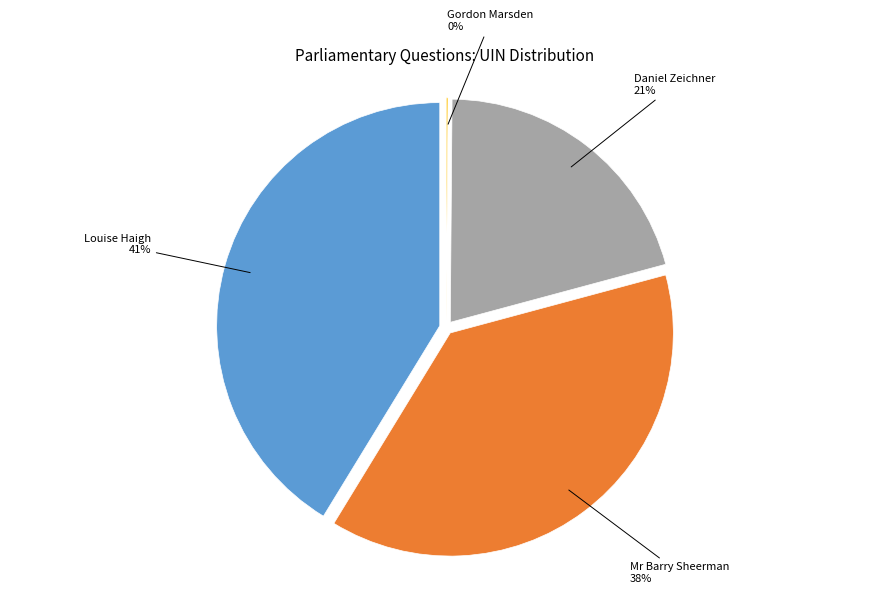

To the nearest percent, what is the combined percentage of Louise Haigh and Mr Barry Sheerman?

79%